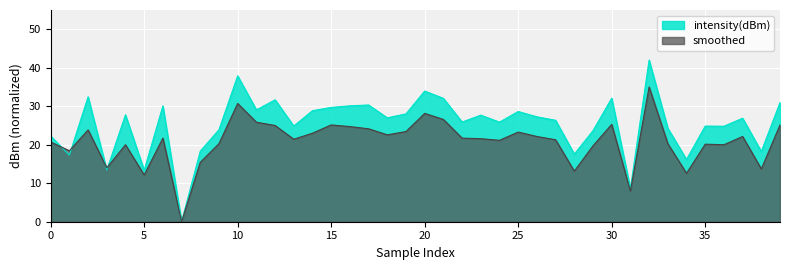

Rank the series at 25 from lowest to highest value.

smoothed, intensity(dBm)